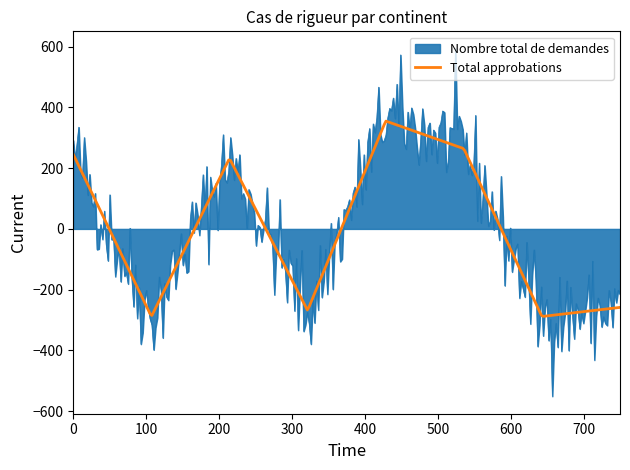

What is the lowest value of the Total approbations series?

-288.0